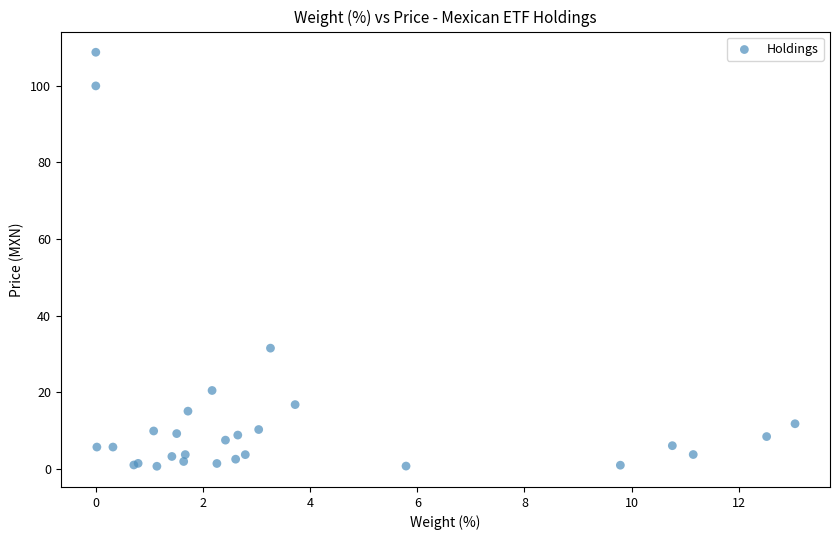

What Y value in the scatter plot is closest to 54?

31.5